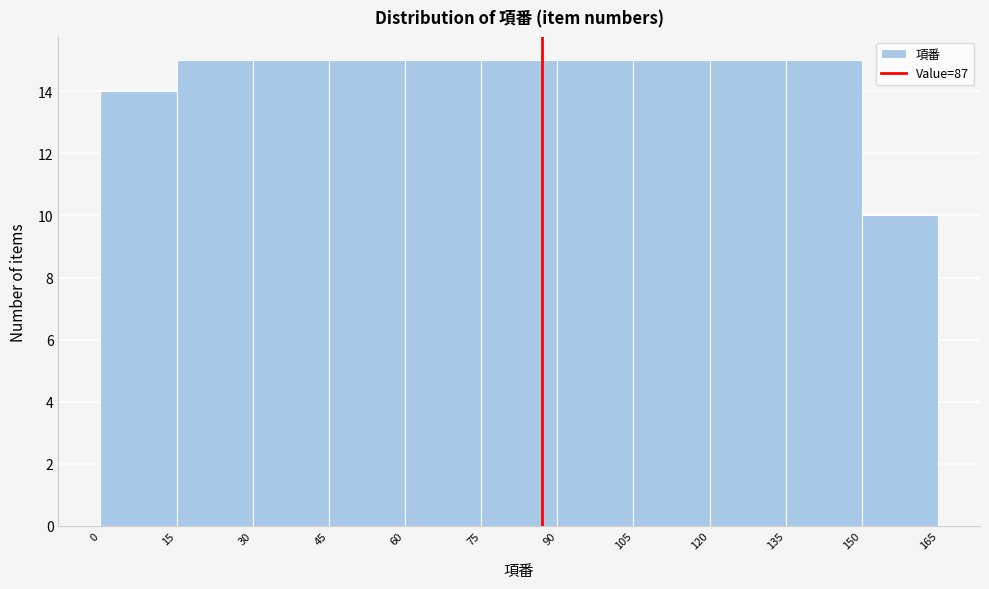

Reading left to right, list every bar in this chart as the range it spans on the x-axis followed by its height. The values are not printed on the chart, so give them approximately, as read against the axis.

0 to 15: 14
15 to 30: 15
30 to 45: 15
45 to 60: 15
60 to 75: 15
75 to 90: 15
90 to 105: 15
105 to 120: 15
120 to 135: 15
135 to 150: 15
150 to 165: 10